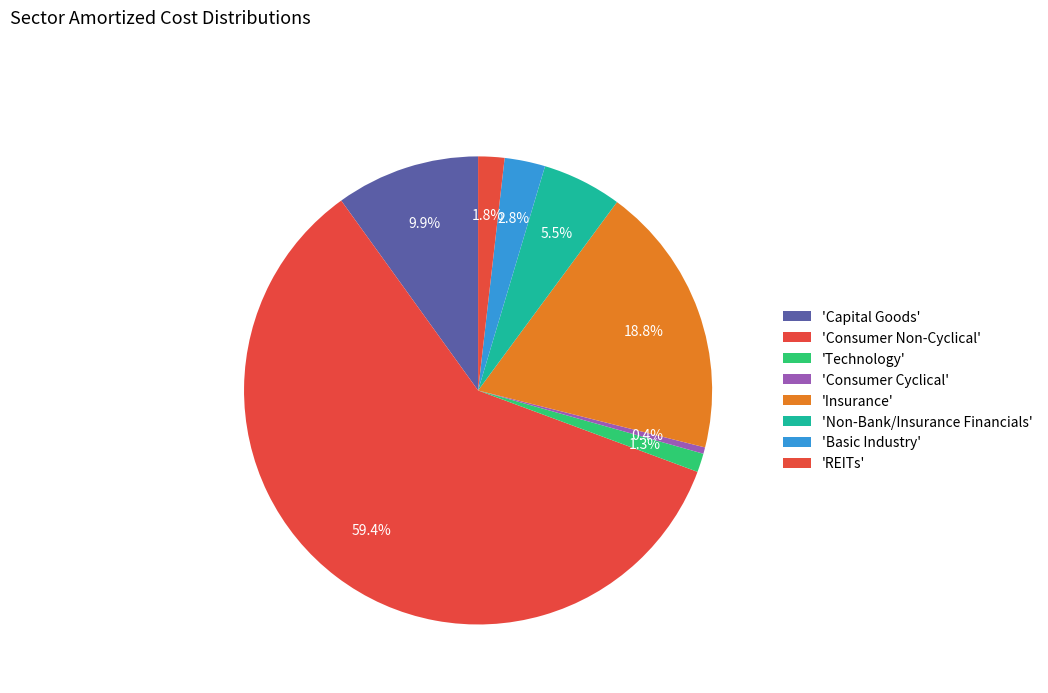

Rank the categories by value from lowest to highest.

Consumer Cyclical, Technology, REITs, Basic Industry, Non-Bank/Insurance Financials, Capital Goods, Insurance, Consumer Non-Cyclical